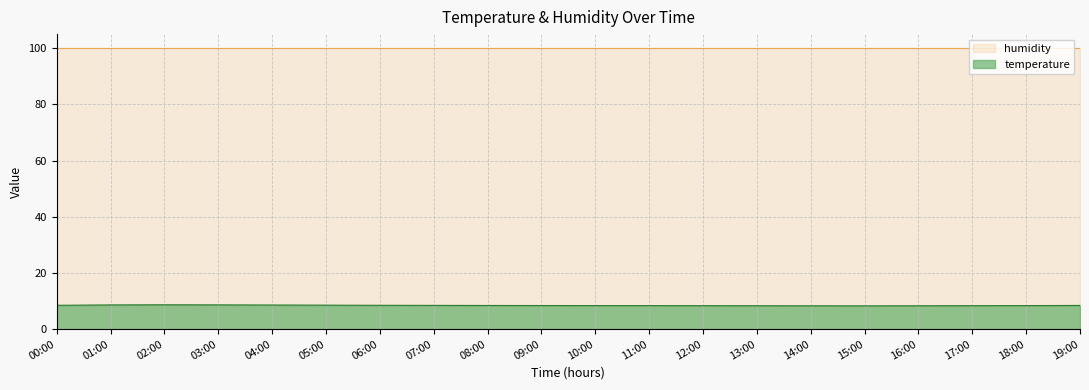

True or false: humidity has a value of 141.7 at 03:00.

False